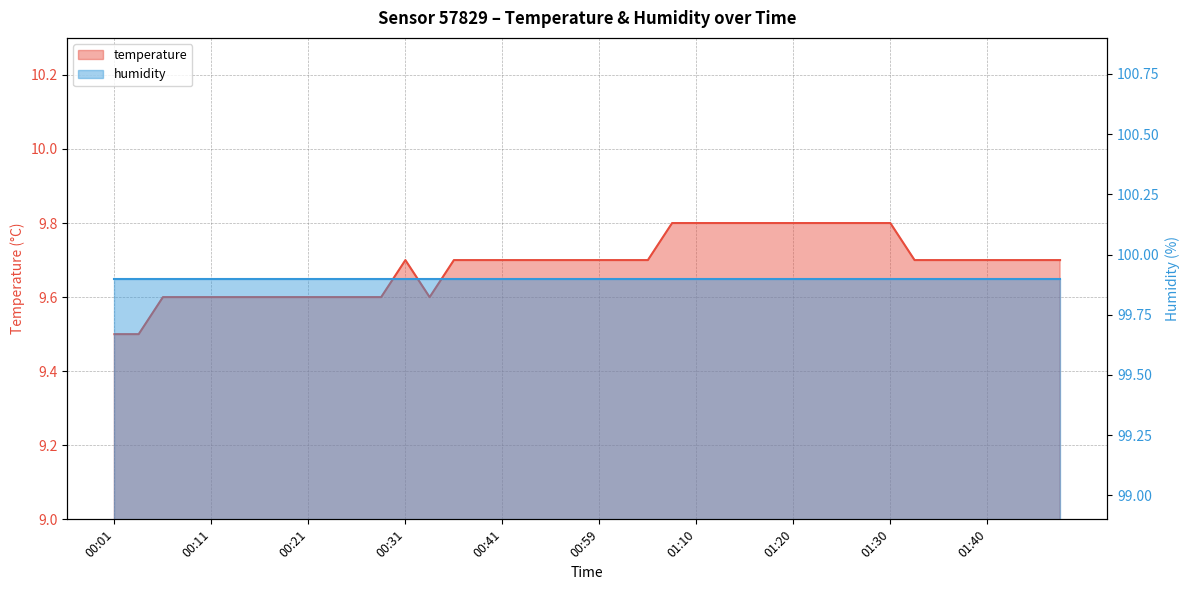

True or false: temperature and humidity intersect in this chart.

False